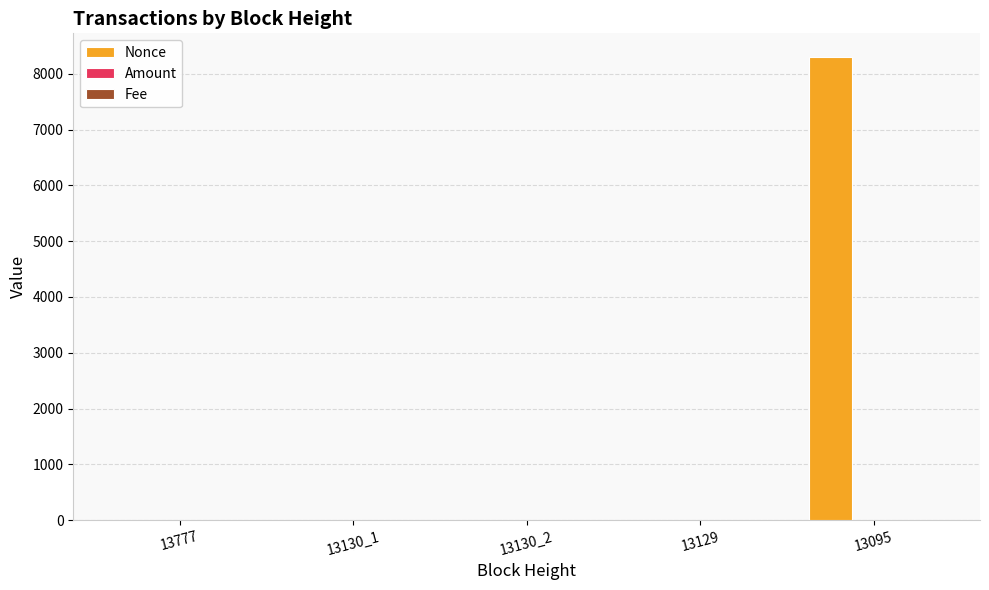

Which series has the largest total across all categories?

Nonce